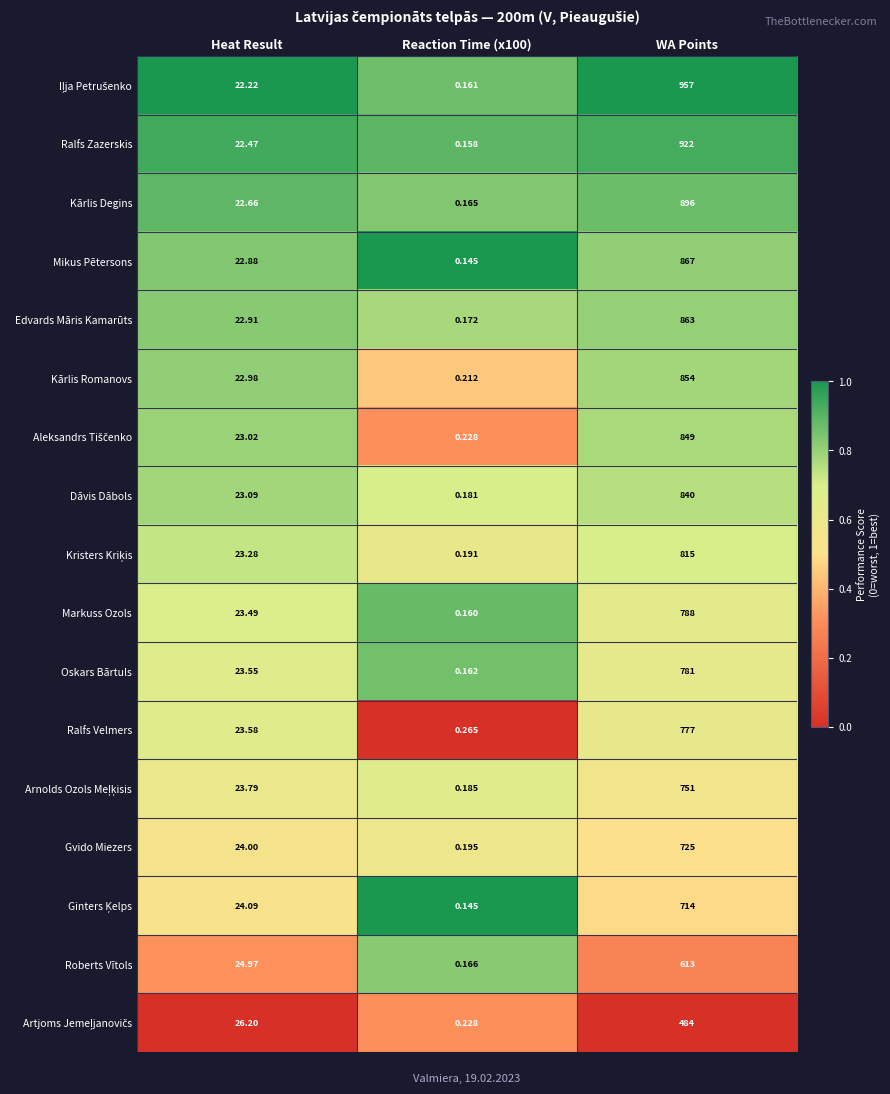

Which label corresponds to the largest value in the chart?

WA Points